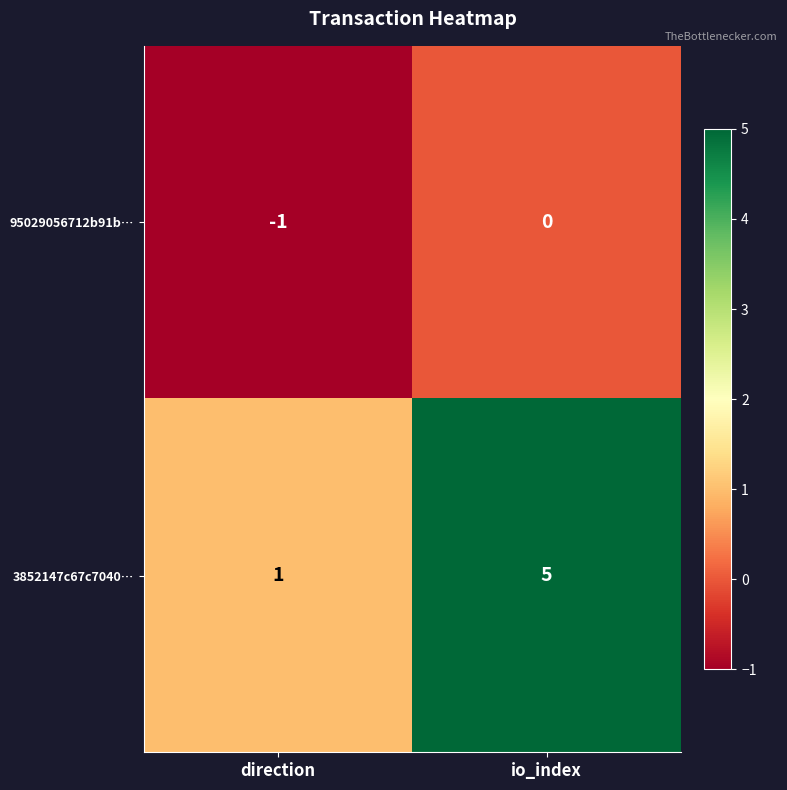

Rank the series by their average value, from lowest to highest.

95029056712b91b…, 3852147c67c7040…